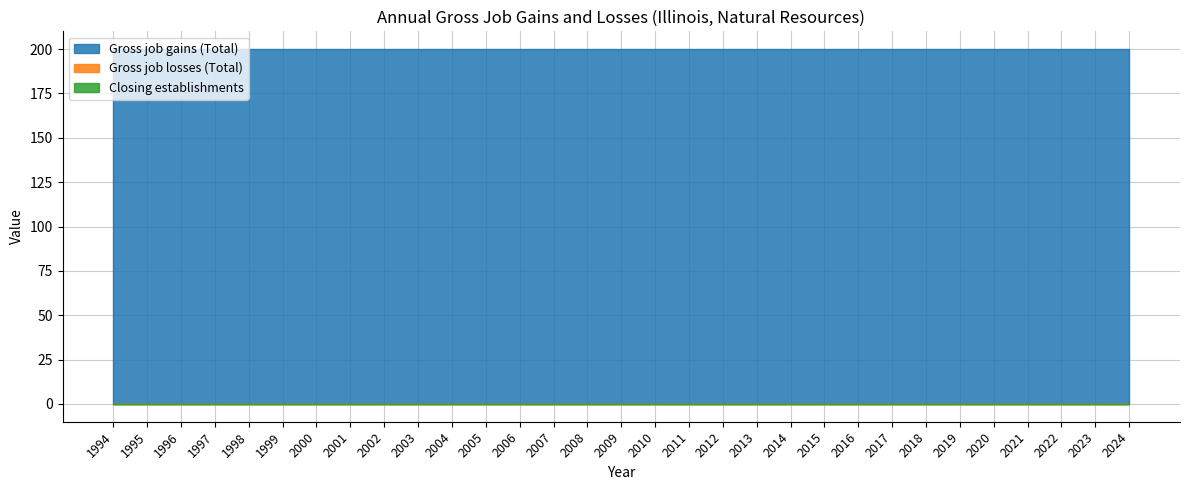

Which label corresponds to the largest value in the chart?

1994